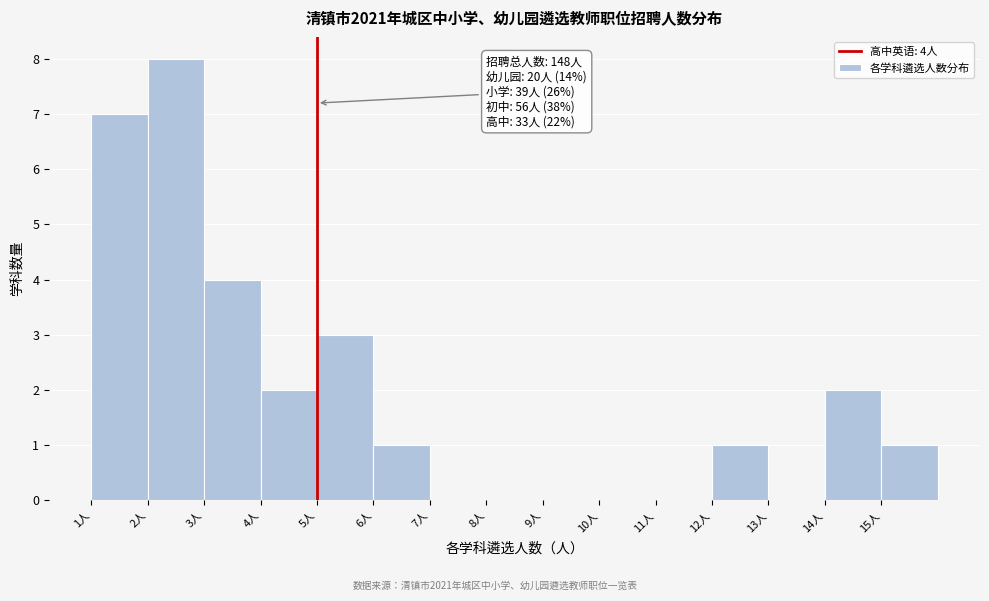

Which range on the x-axis has the tallest bar?

2 to 3